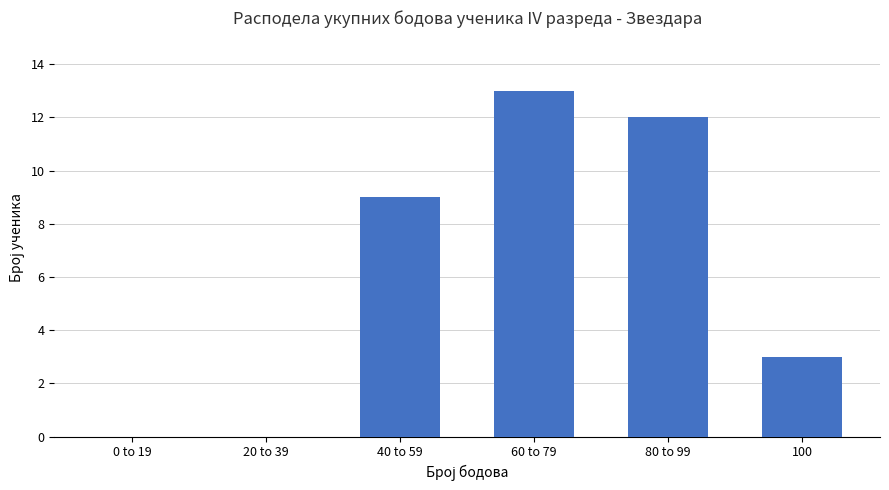

What is the average value?

6